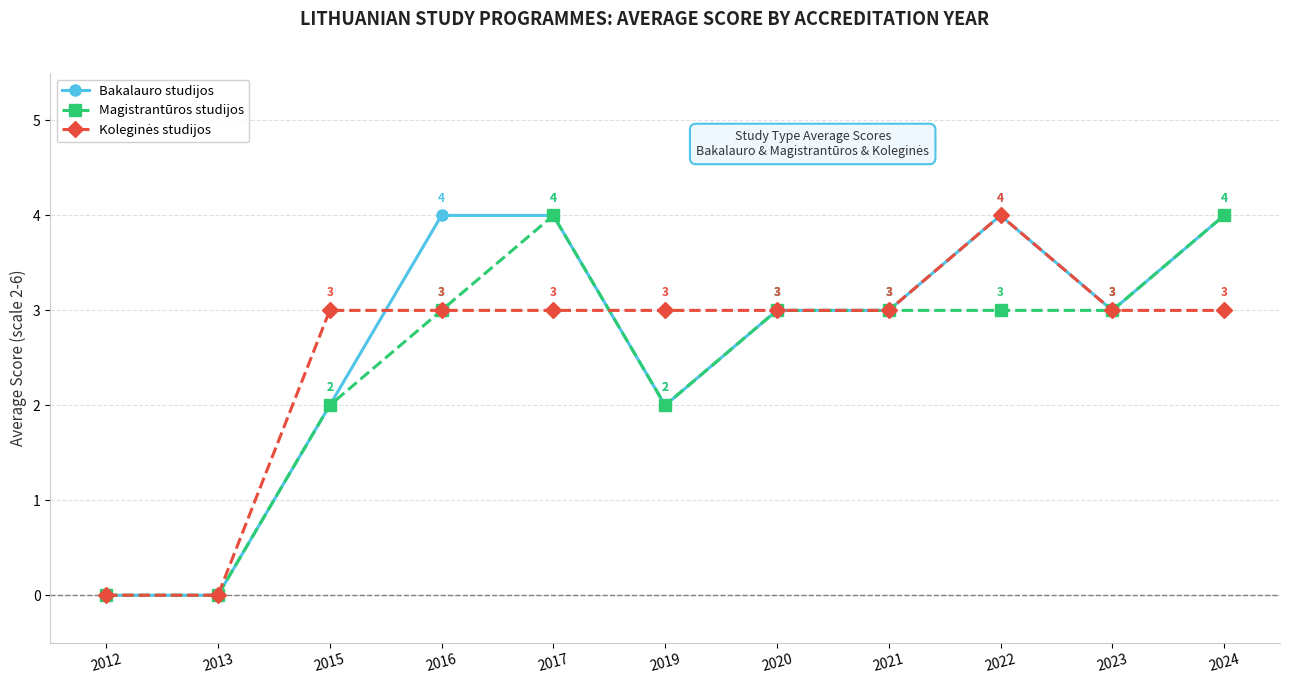

True or false: Bakalauro studijos has more than 0 points higher than both neighbors.

True